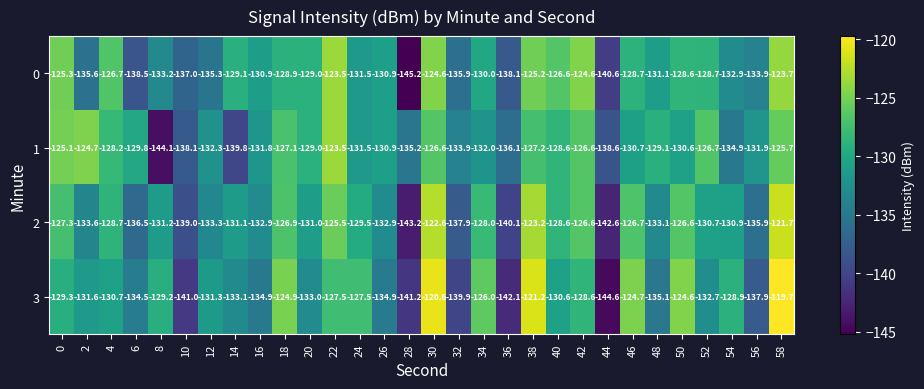

Which series has the largest range (max minus min)?

3